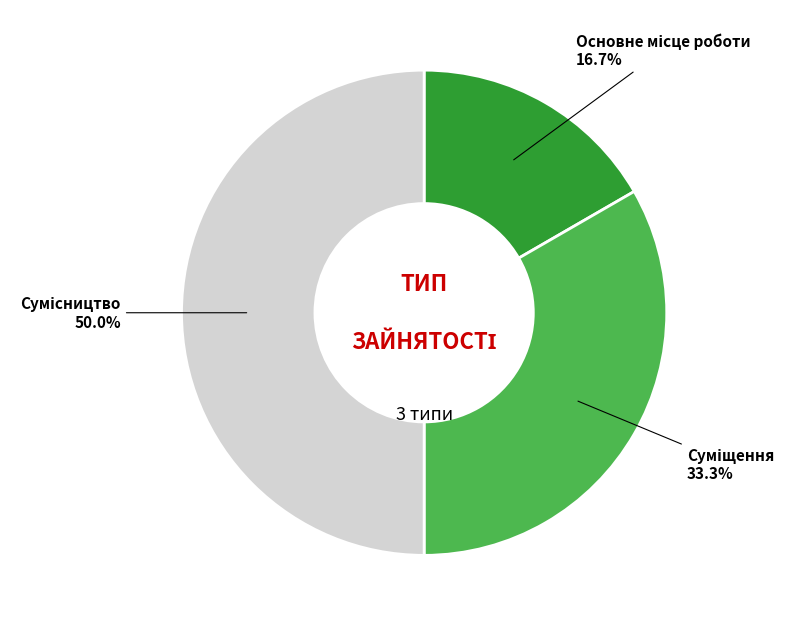

Count the number of slices in the pie.

3